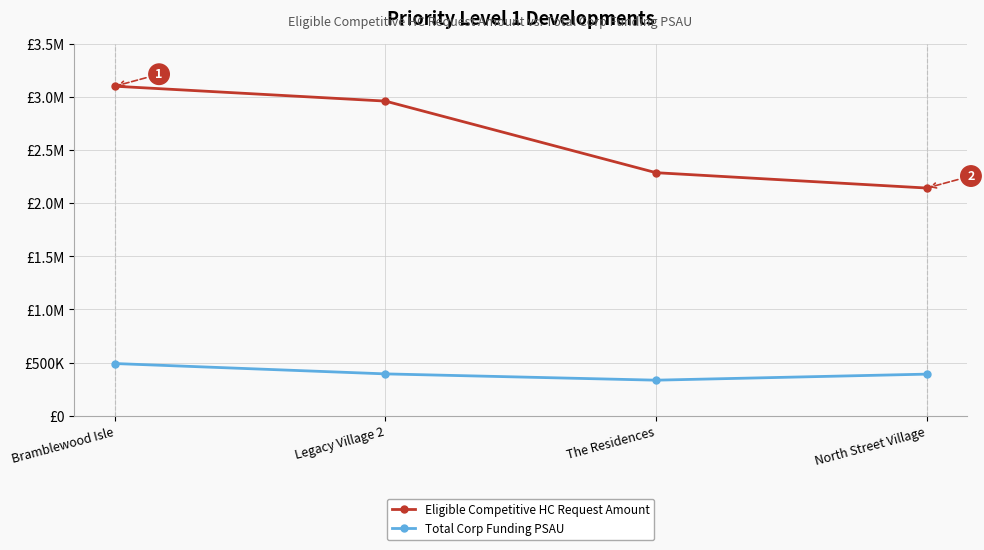

What are all the series names shown in the legend?

Eligible Competitive HC Request Amount, Total Corp Funding PSAU